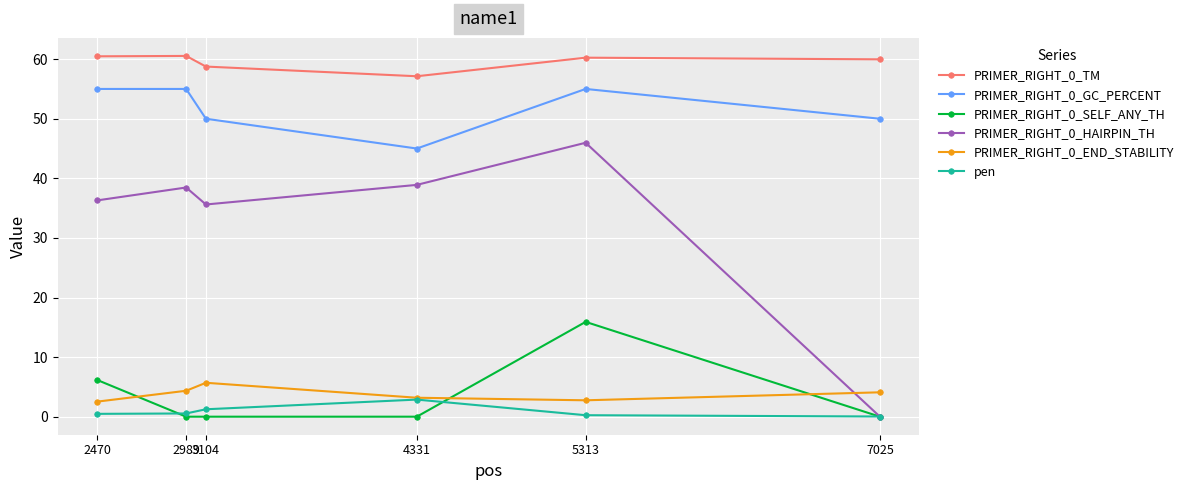

How many series are shown in this chart?

6